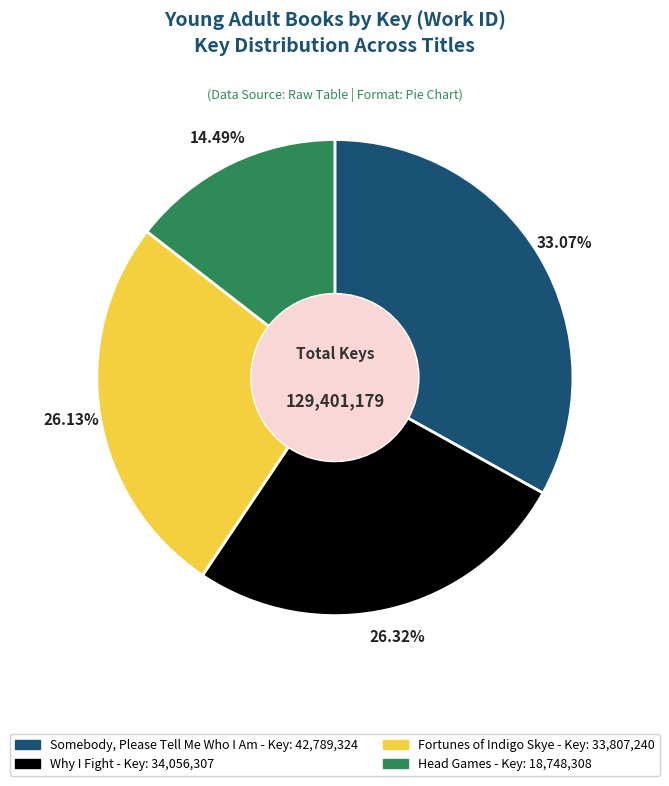

Which category has the smallest portion of the pie?

Head Games